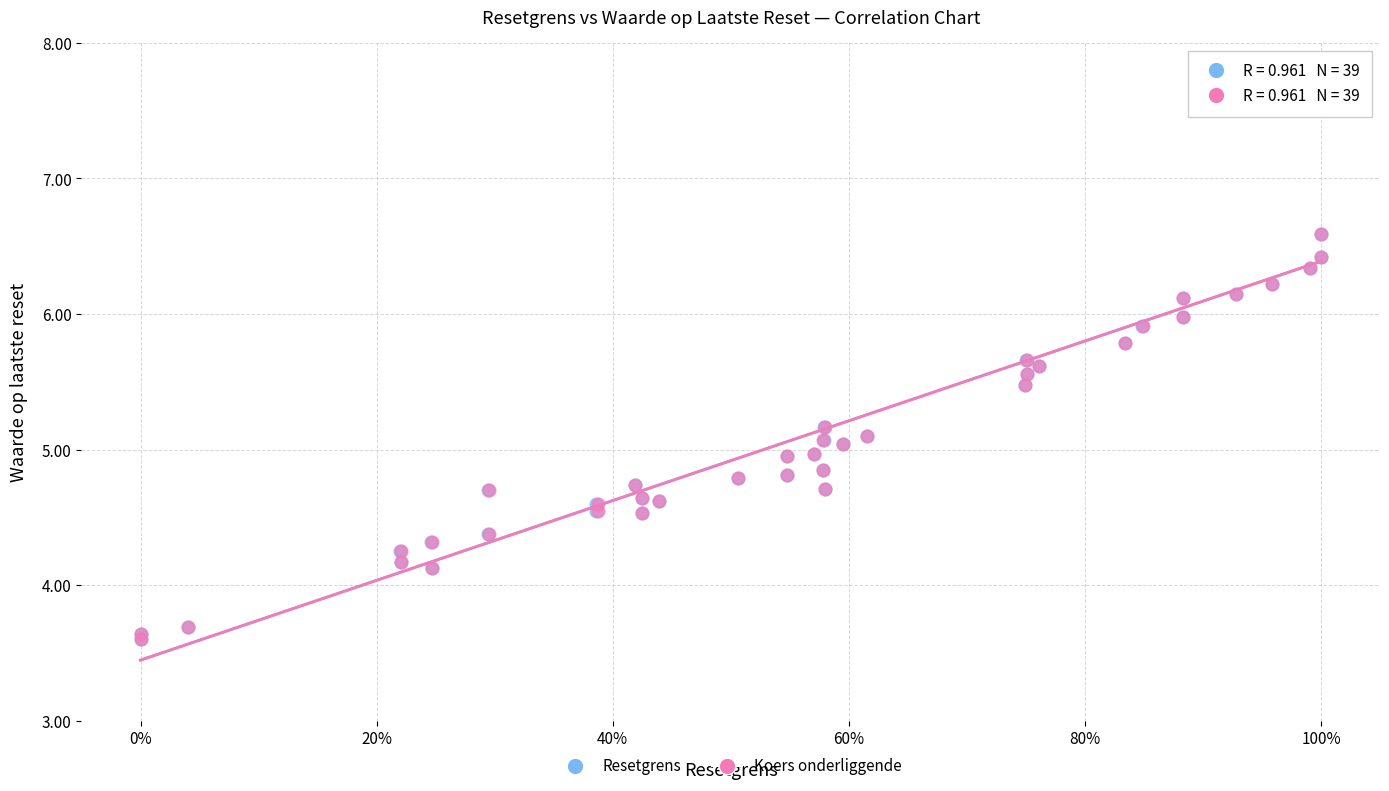

What are all the series names shown in the legend?

Resetgrens, Koers onderliggende